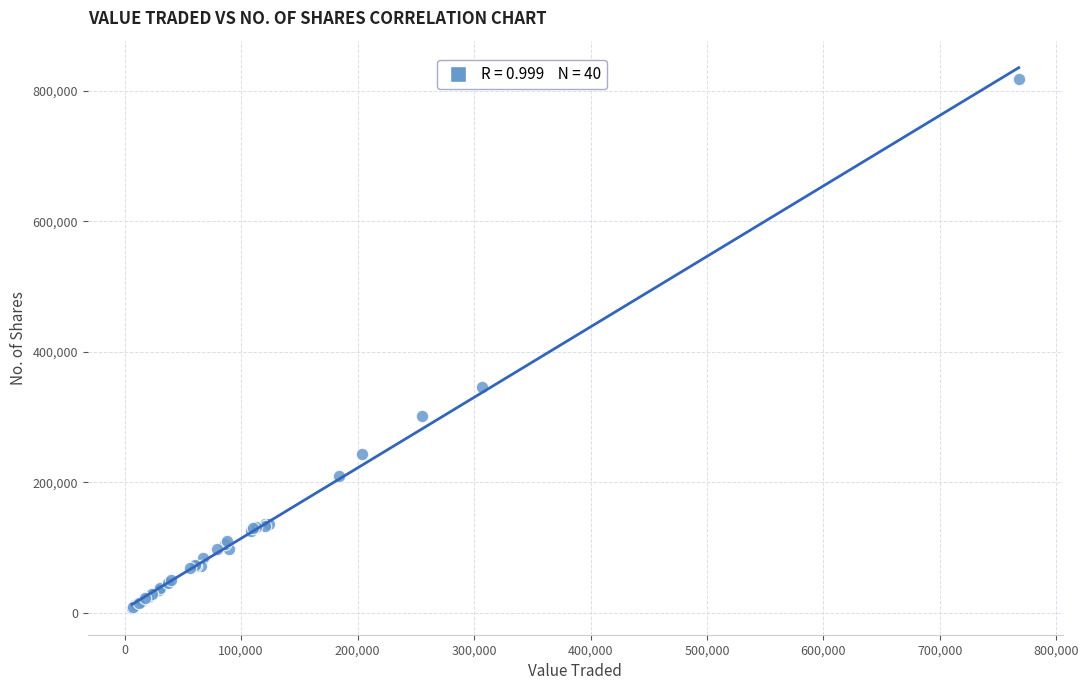

What Y value in the scatter plot is closest to 413217?

345663